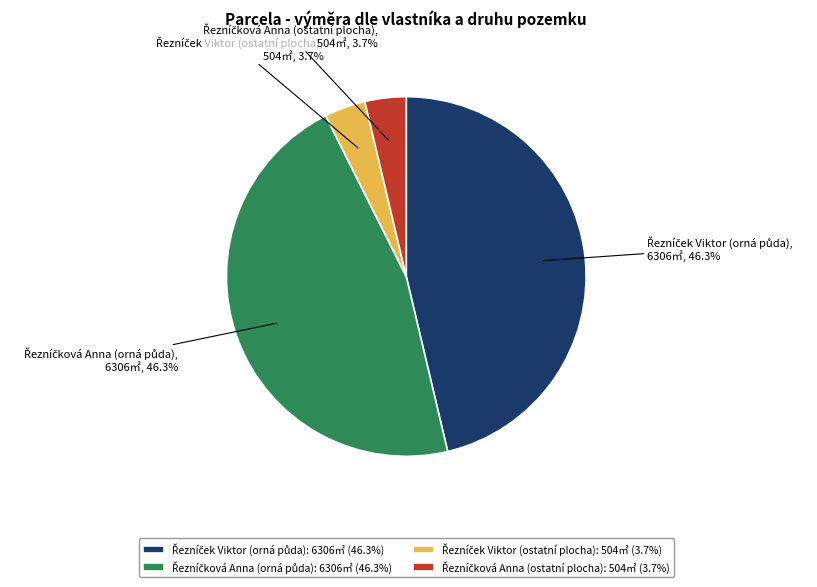

Is there a majority slice in this chart?

No